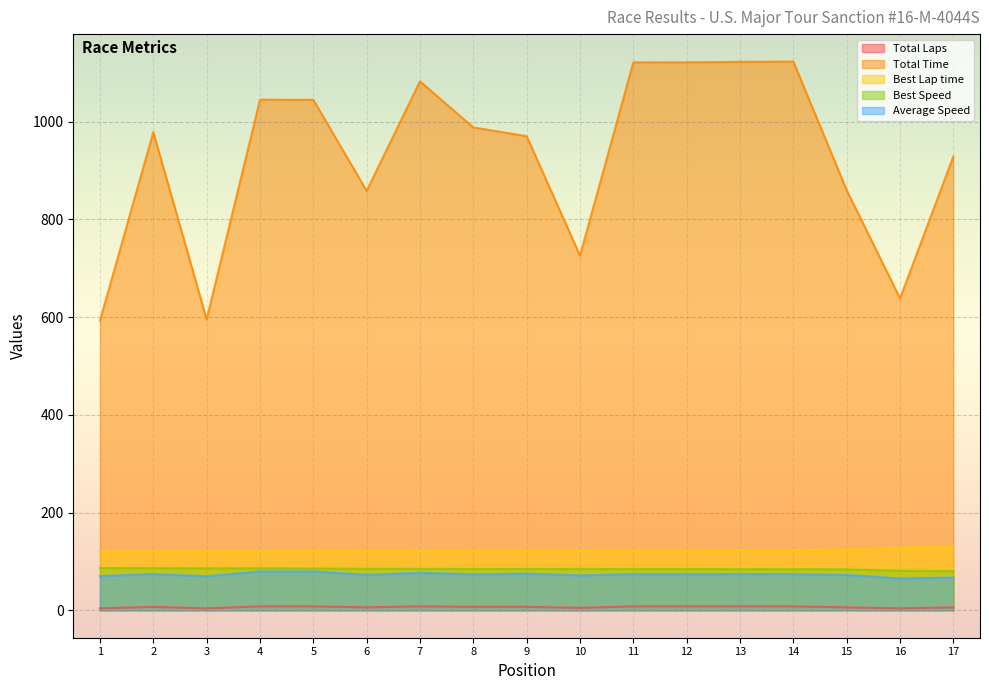

What are all the series names shown in the legend?

Total Laps, Total Time, Best Lap time, Best Speed, Average Speed